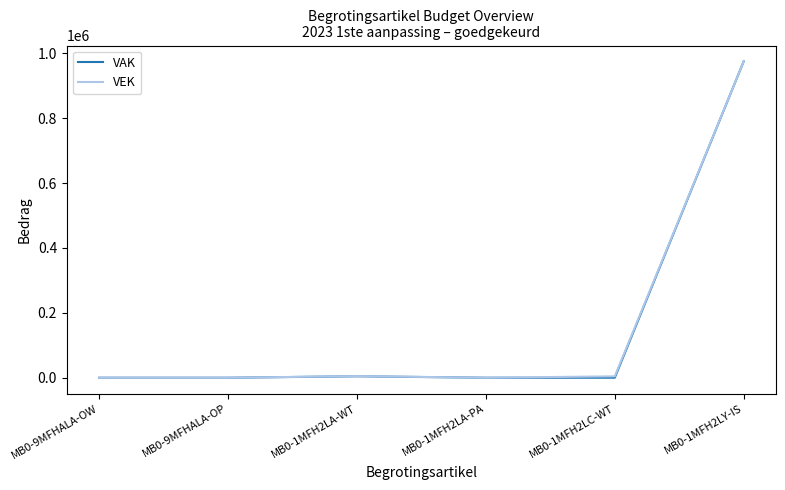

What is the maximum value for VAK?

975133